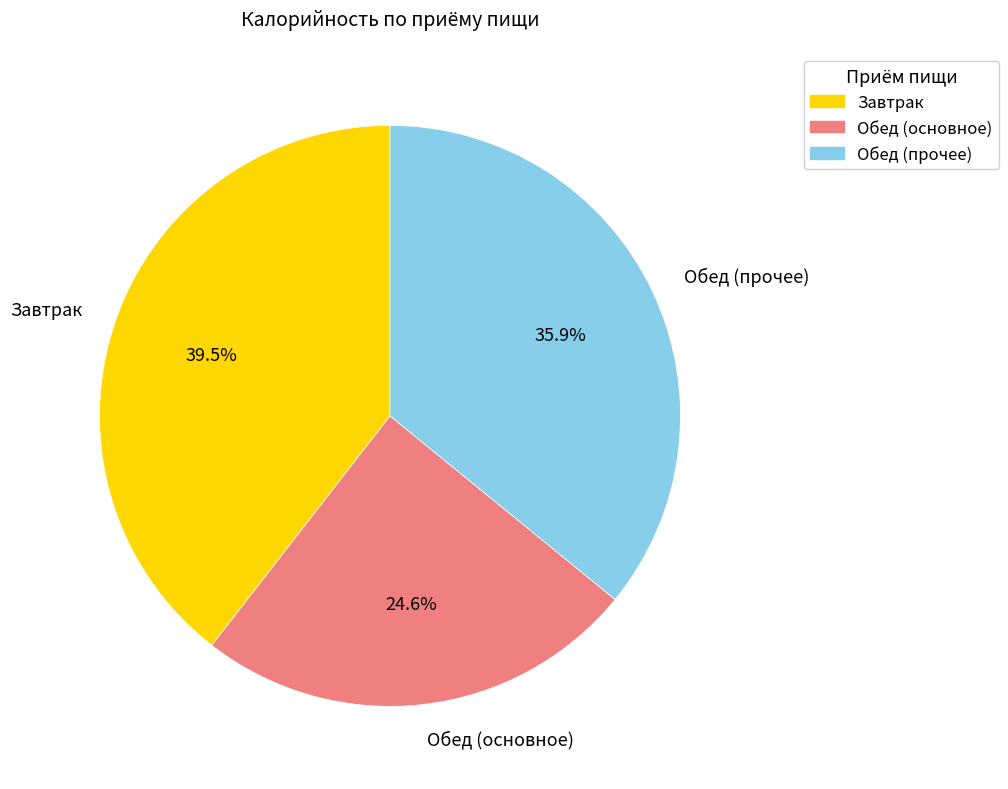

Combined, what portion of the pie is Завтрак and Обед (прочее)?

75.4%